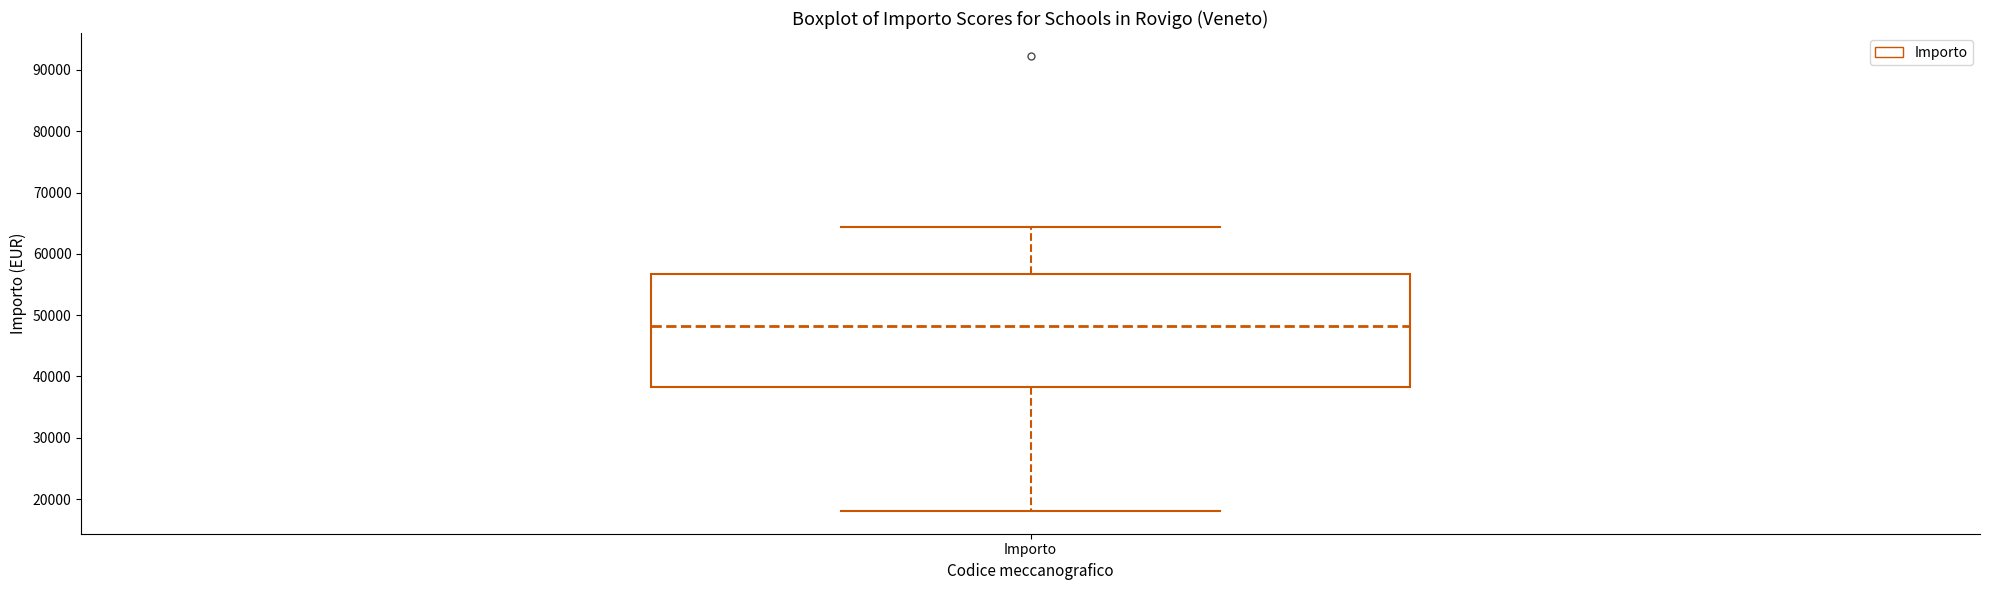

Transcribe this box plot: give where the median line is, the range the box spans, and where the two whiskers end, as read against the y-axis. The values are not printed on the chart, so give them approximately, as read against the axis.

median 48000, box 38000 to 57000, whiskers 18000 to 64000